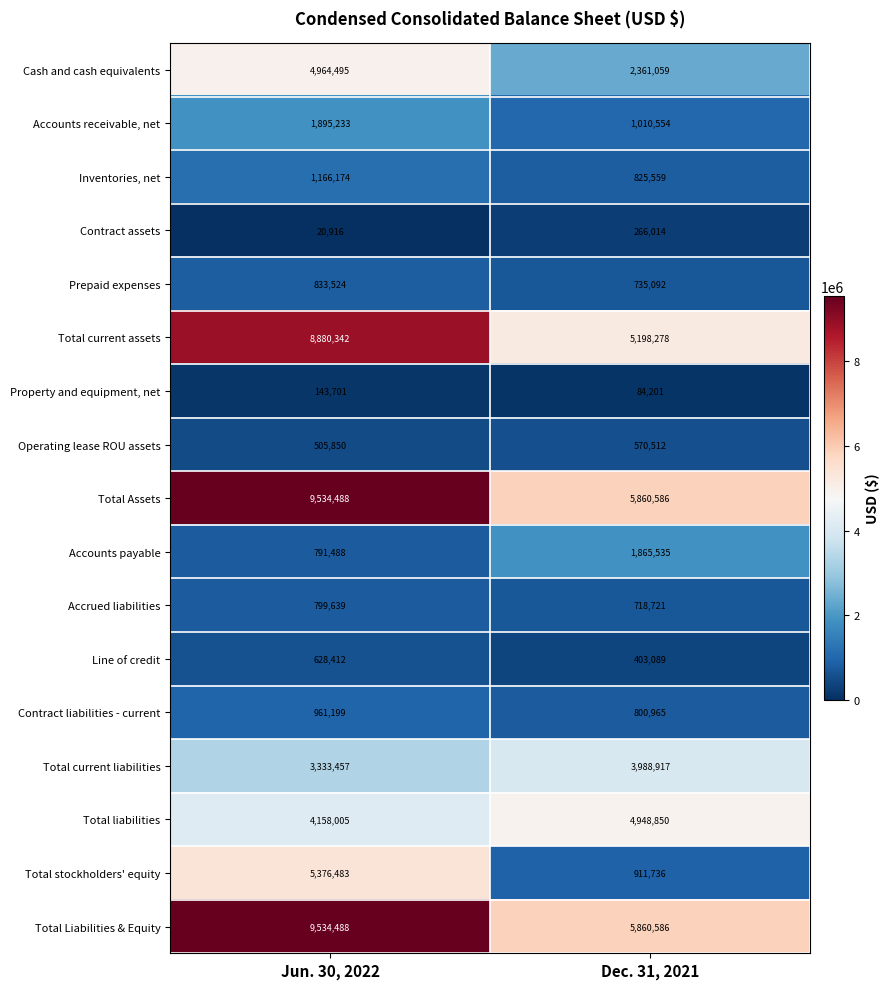

At how many categories does at least one series exceed 6894725?

1